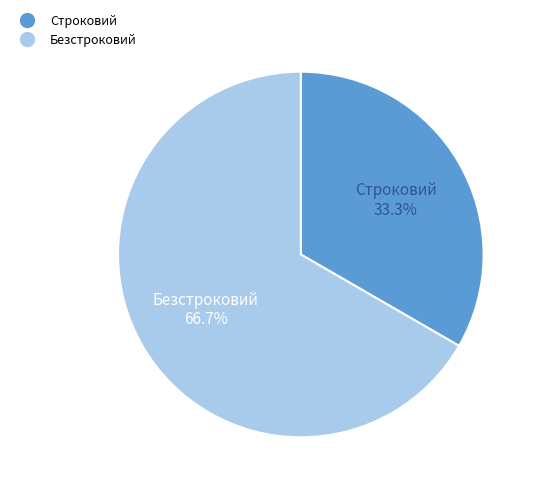

How much of the chart is everything except Безстроковий?

33.3%